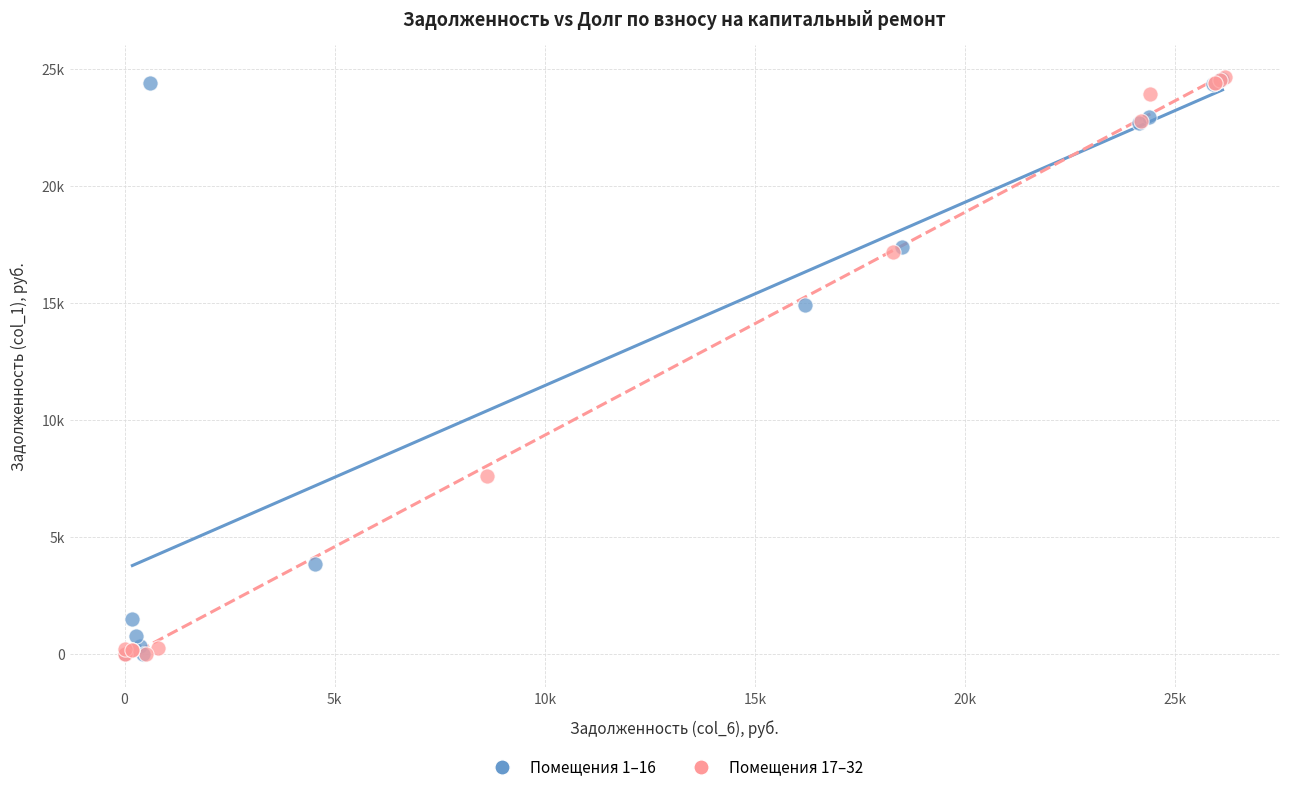

What are all the series names shown in the legend?

Помещения 1–16, Помещения 17–32